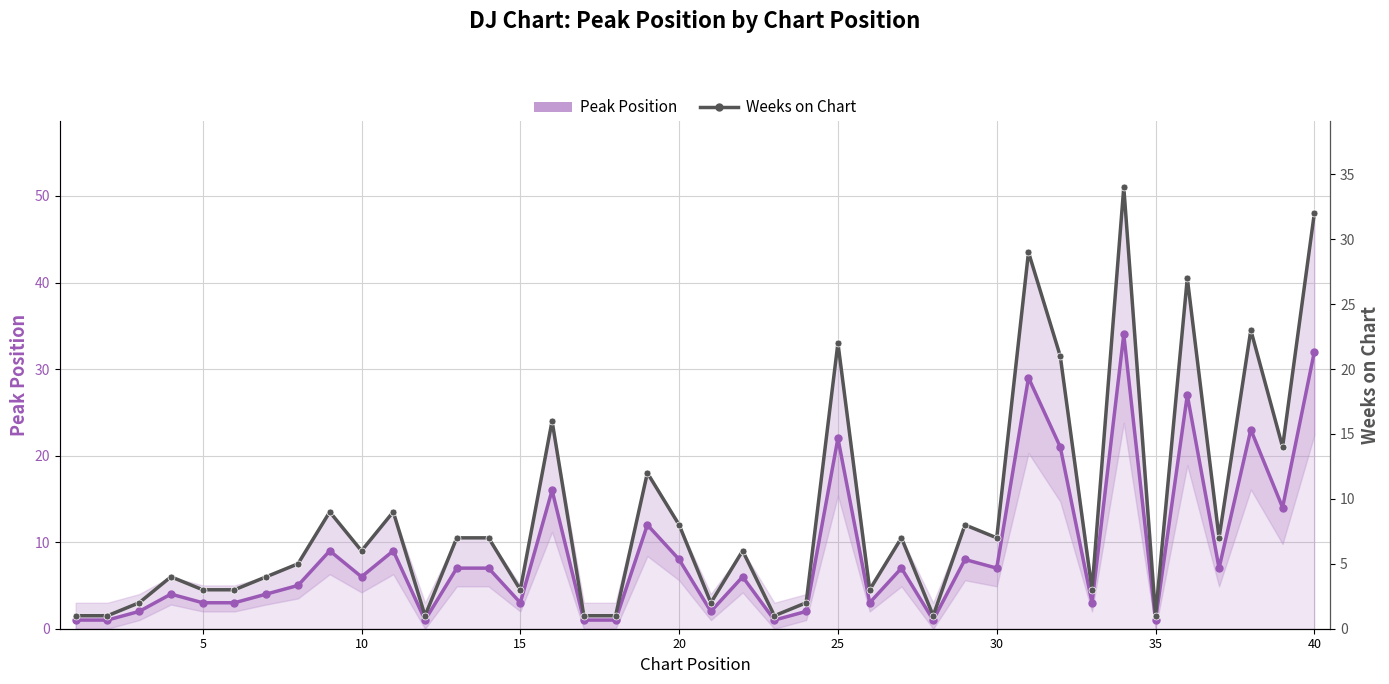

In Weeks on Chart, how many points are higher than both neighbors (excluding endpoints)?

13